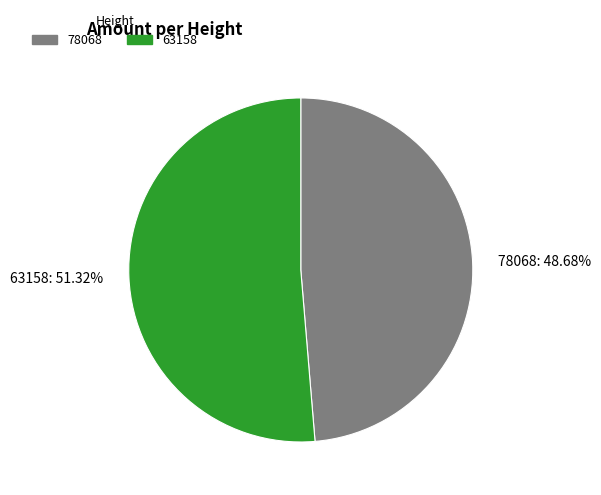

To the nearest percent, what percentage of the pie is 63158?

51%